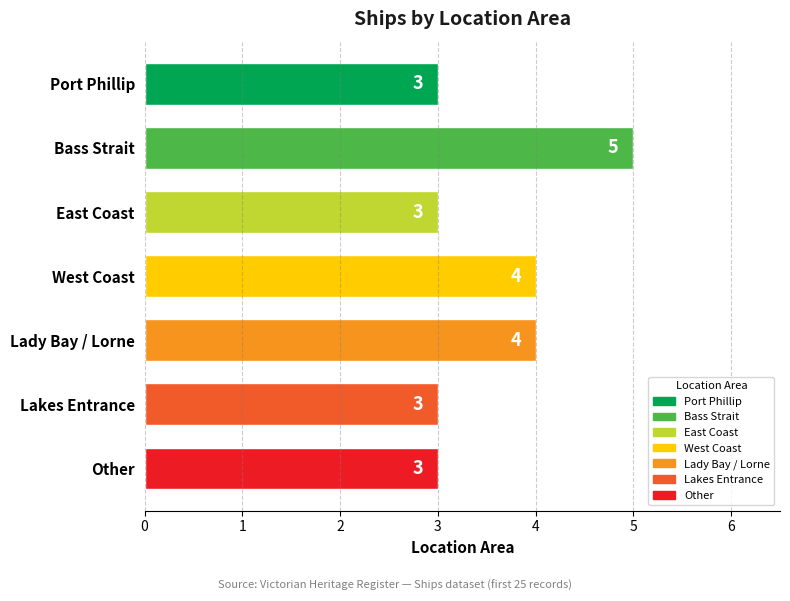

Reading top to bottom, list all the values displayed in this chart.

Port Phillip=3	Bass Strait=5	East Coast=3	West Coast=4	Lady Bay / Lorne=4	Lakes Entrance=3	Other=3